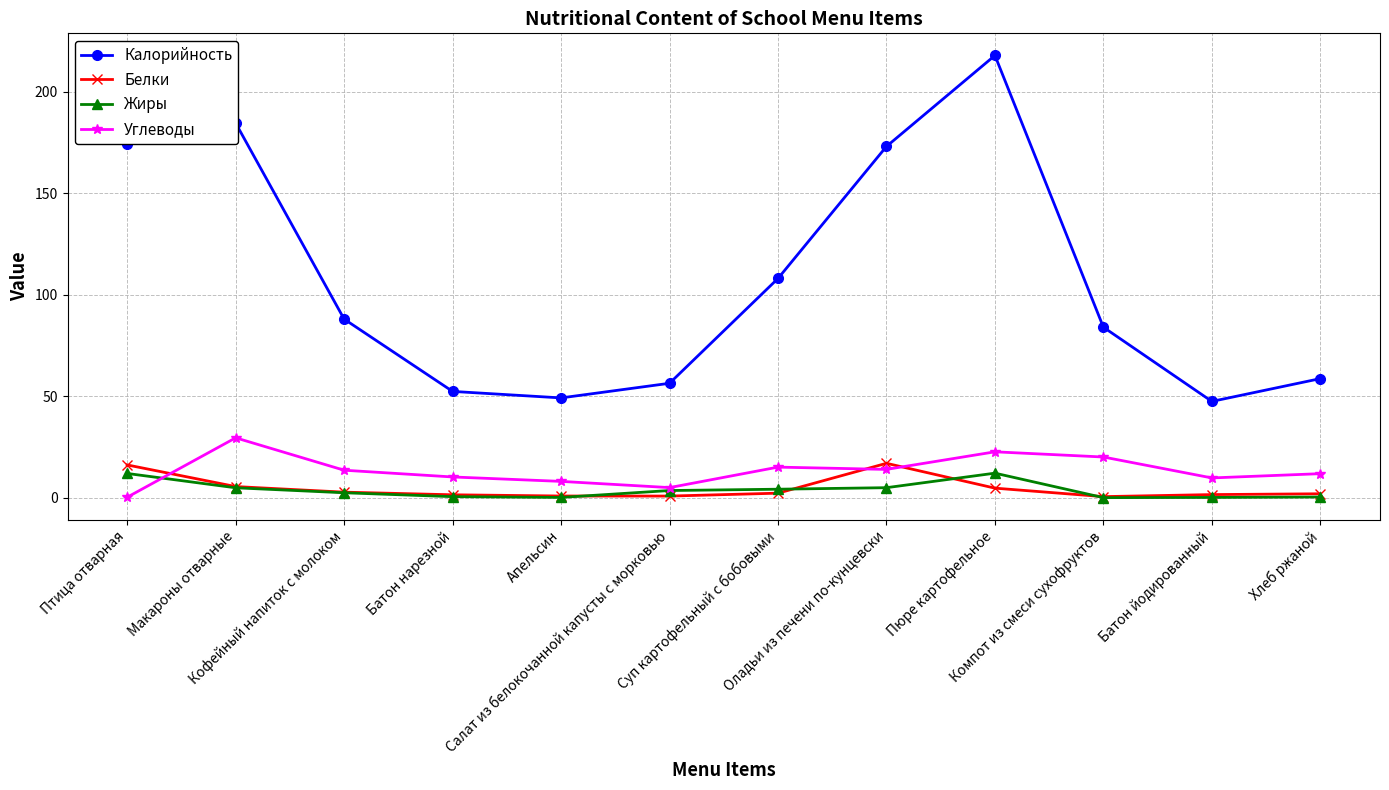

True or false: Белки and Калорийность cross at least once.

False